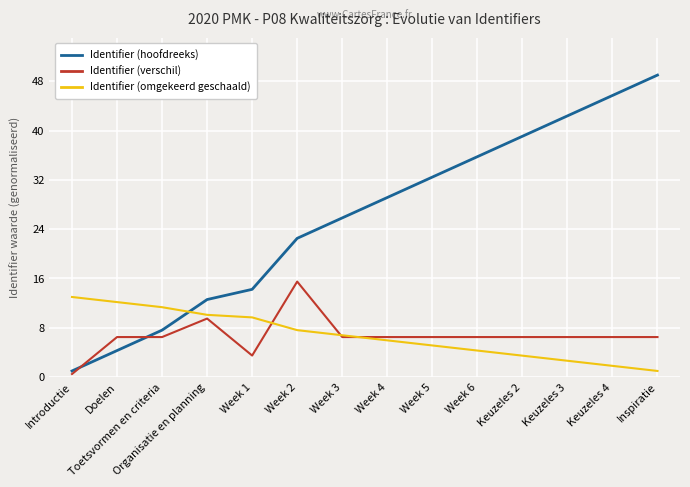

Is it true that Identifier (verschil) equals 20.5 at Week 2?

False